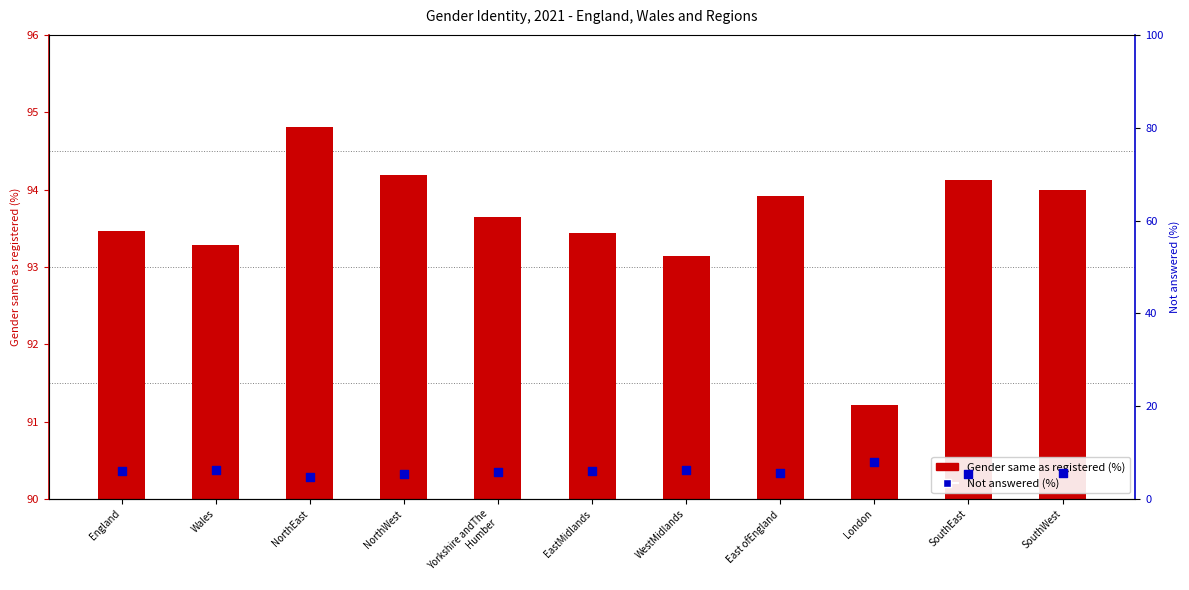

At which category is the sum across all series the highest?

Wales